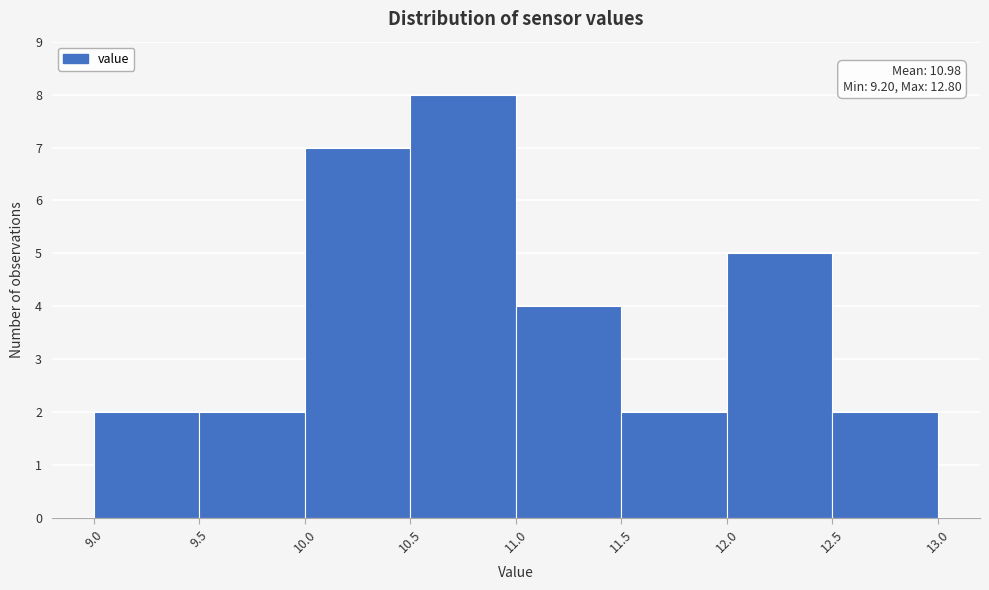

Which range on the x-axis has the tallest bar?

10.5 to 11.0